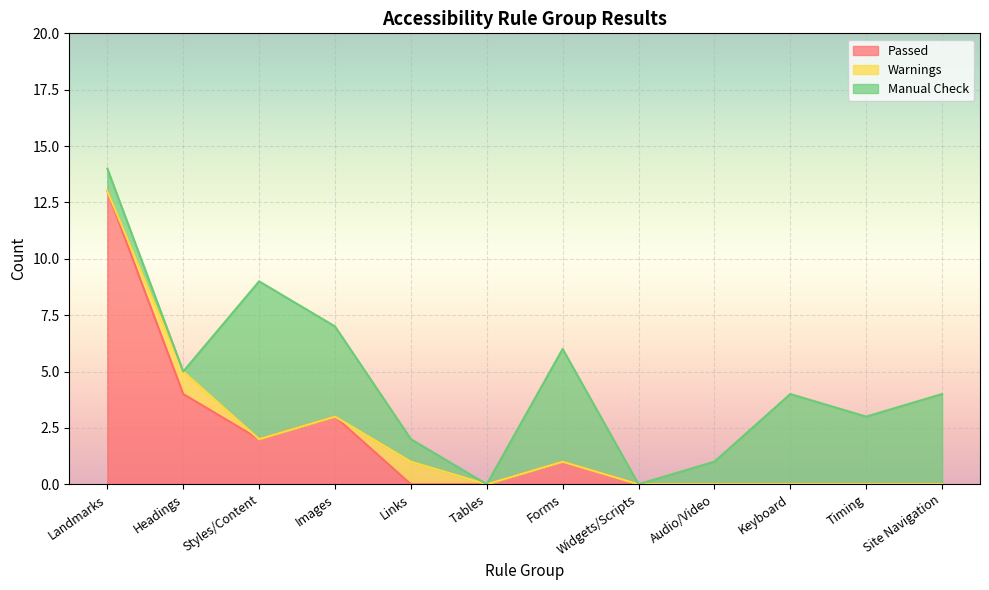

How many lines are shown in the chart?

3